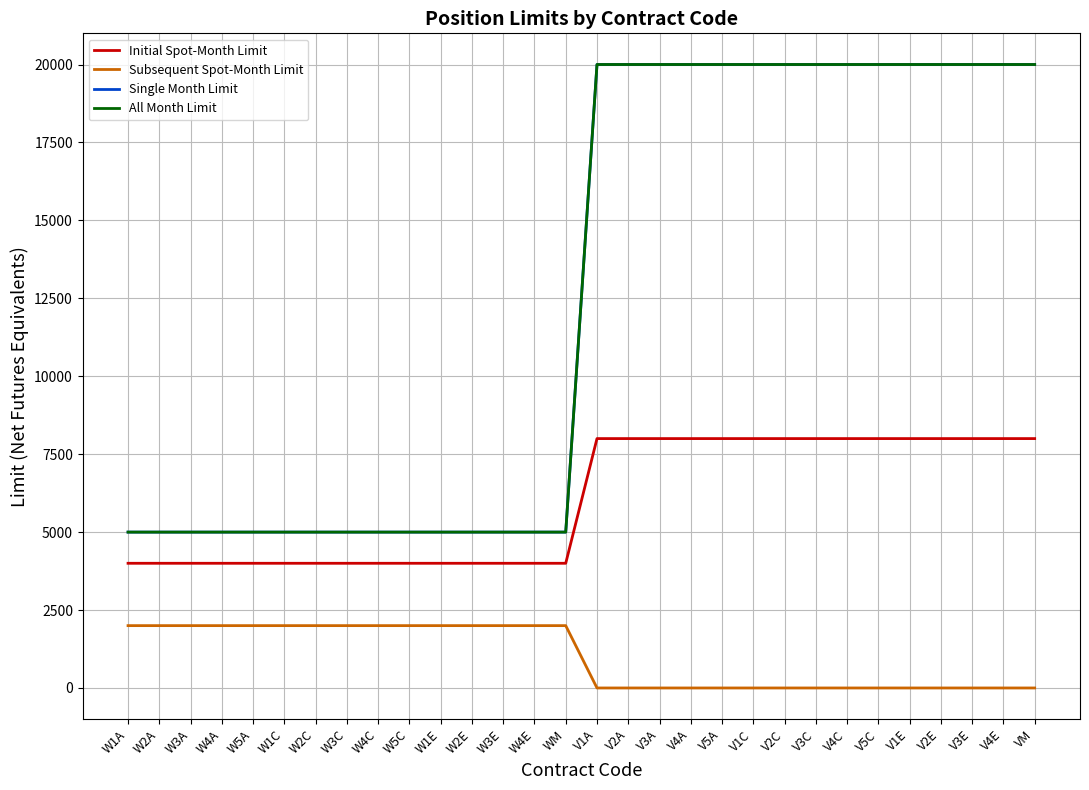

True or false: Single Month Limit and Initial Spot-Month Limit cross at least once.

False